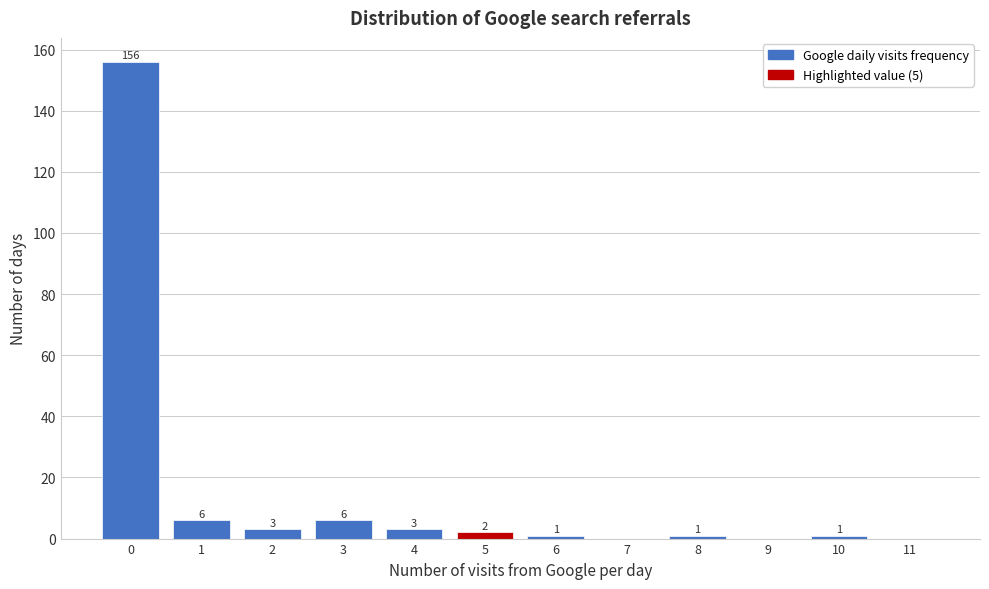

Which range on the x-axis has the tallest bar?

-0.5 to 0.5